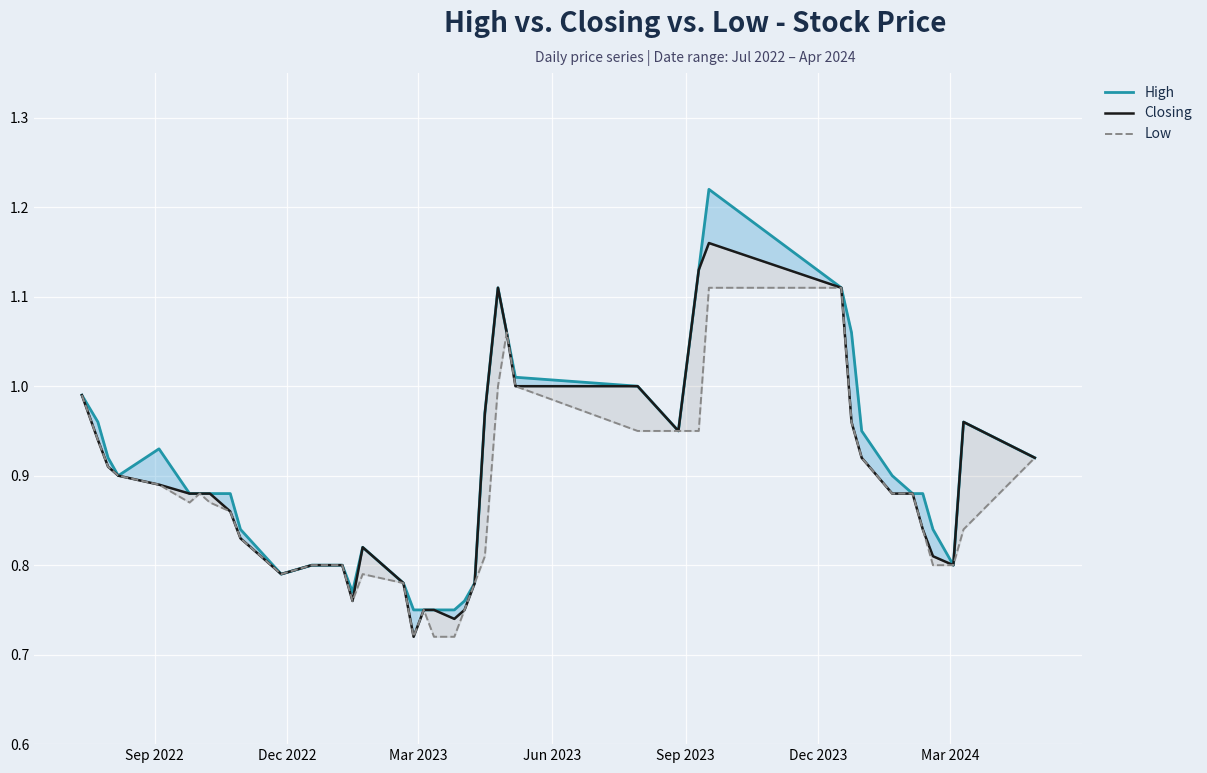

What are all the series names shown in the legend?

High, Closing, Low